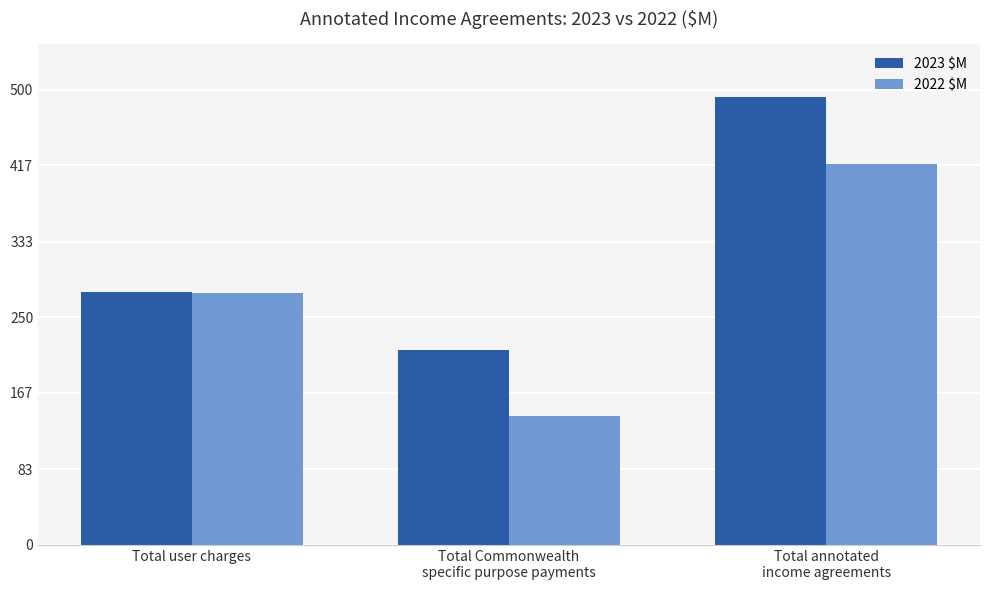

Which series has the largest range (max minus min)?

2023 $M